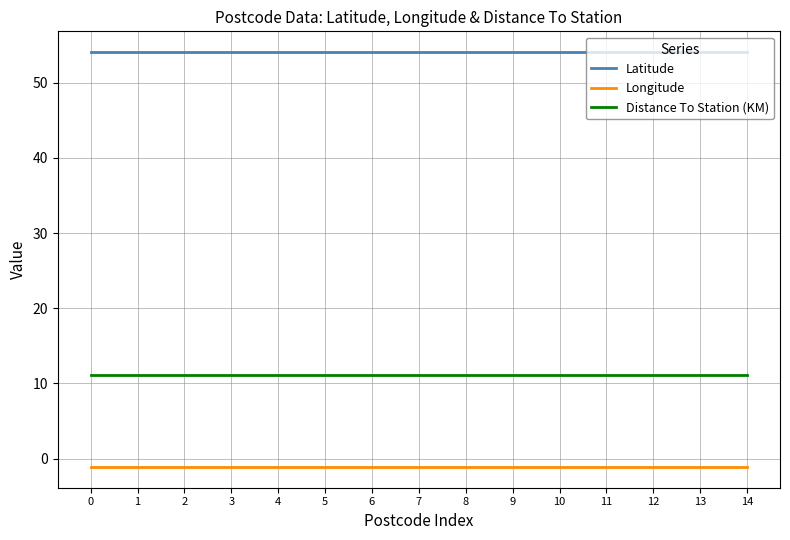

What is the average value of the Distance To Station (KM) series?

11.1